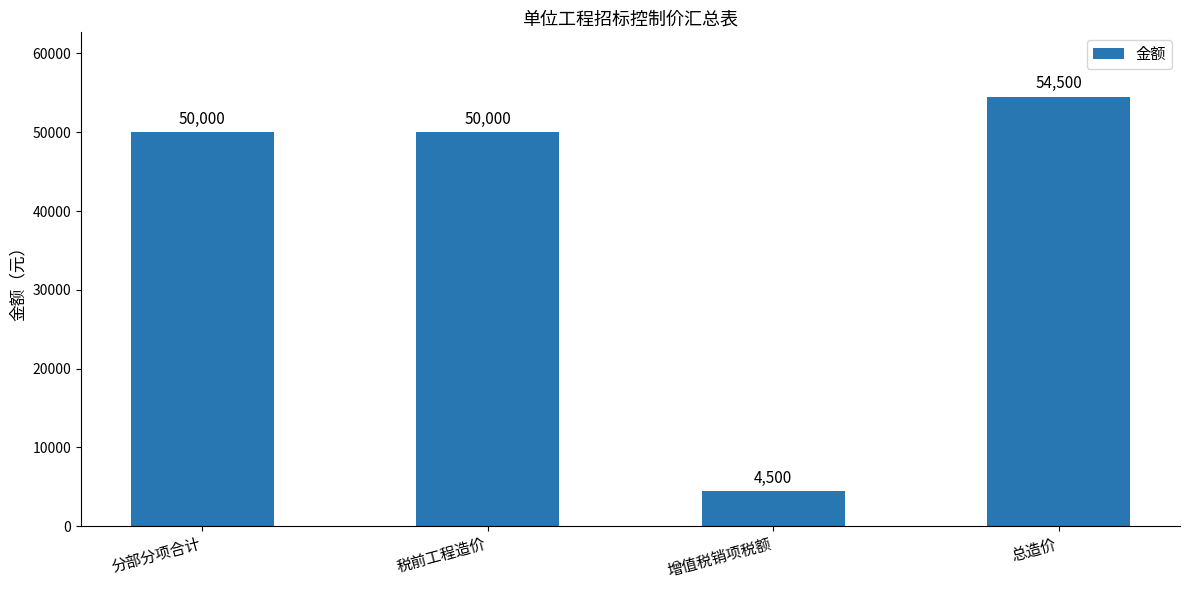

The chart shows a value of 4500 at 增值税销项税额. True or false?

True